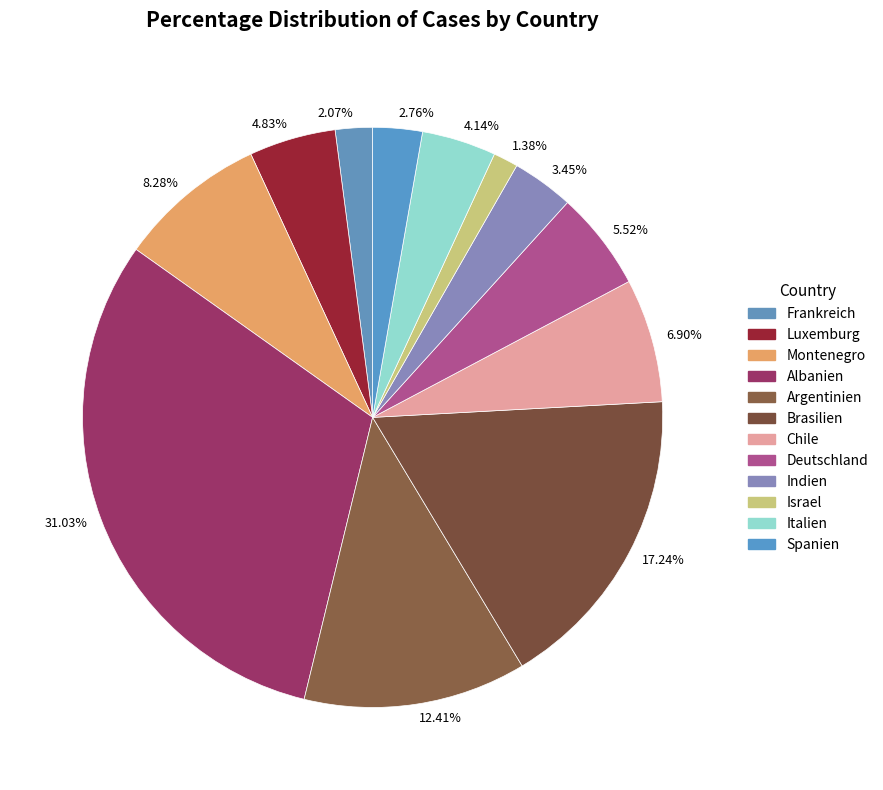

Approximately how many times larger is the value at 8.28% compared to 5.52%?

1.5